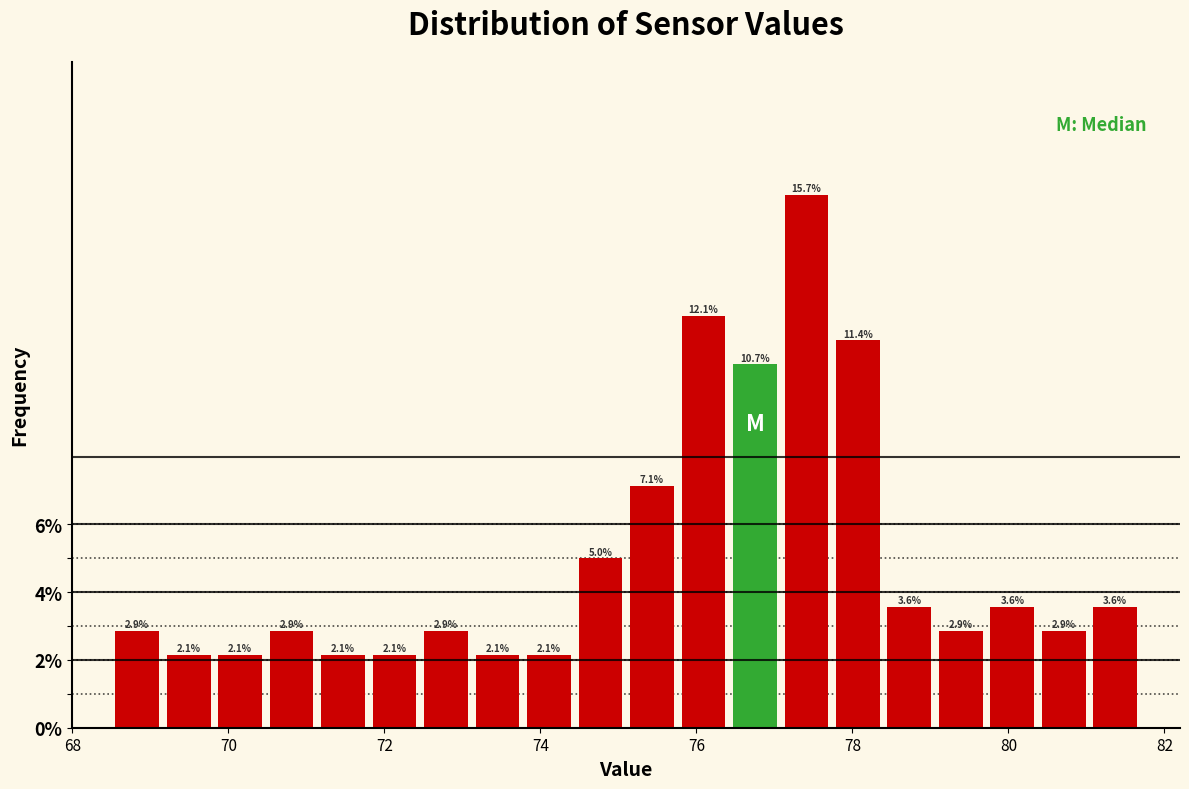

Around what value on the x-axis is the tallest bar? Give the approximate position of its centre, as read against the axis.

77.4